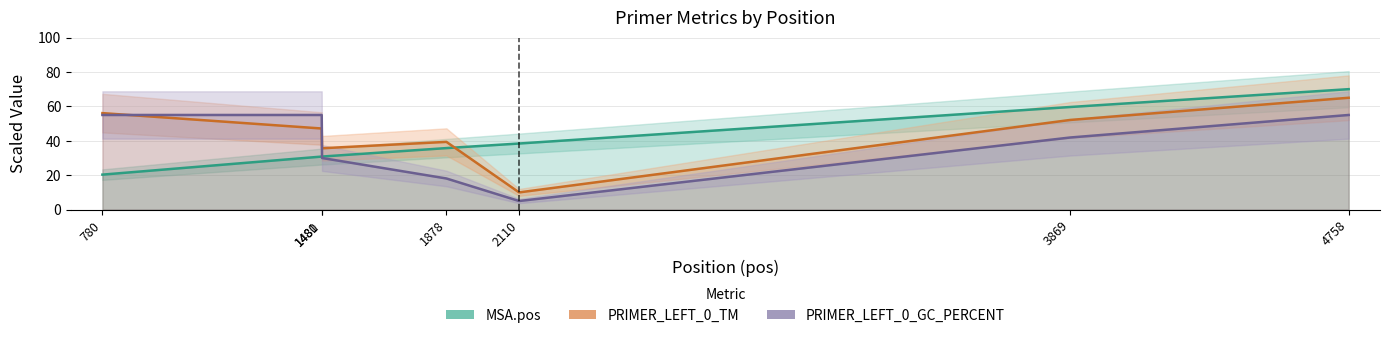

Does the chart have visible grid lines?

Yes